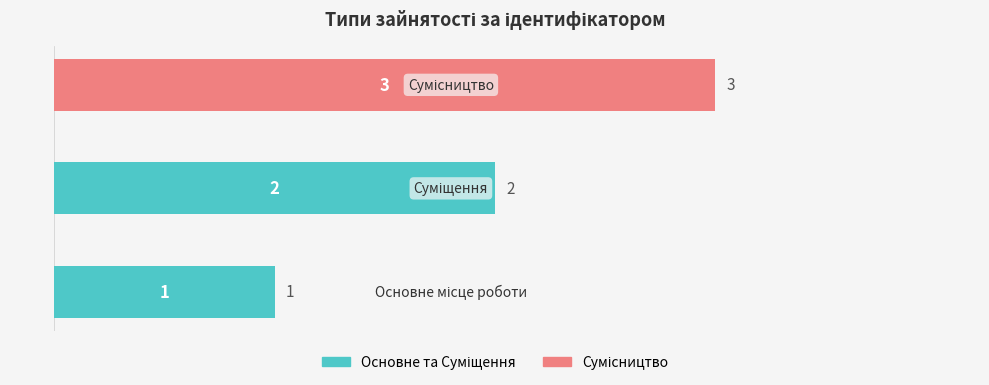

What is the maximum value shown in the chart?

3